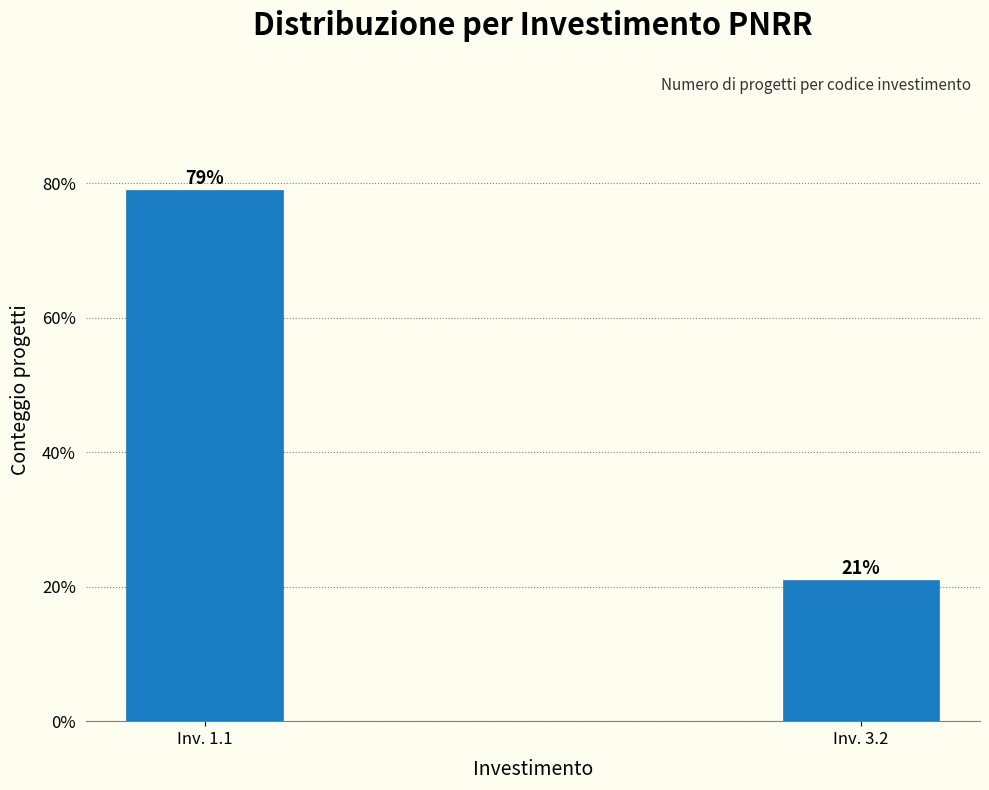

Reading left to right, extract all data points from this chart.

Inv. 1.1=79.0	Inv. 3.2=21.0